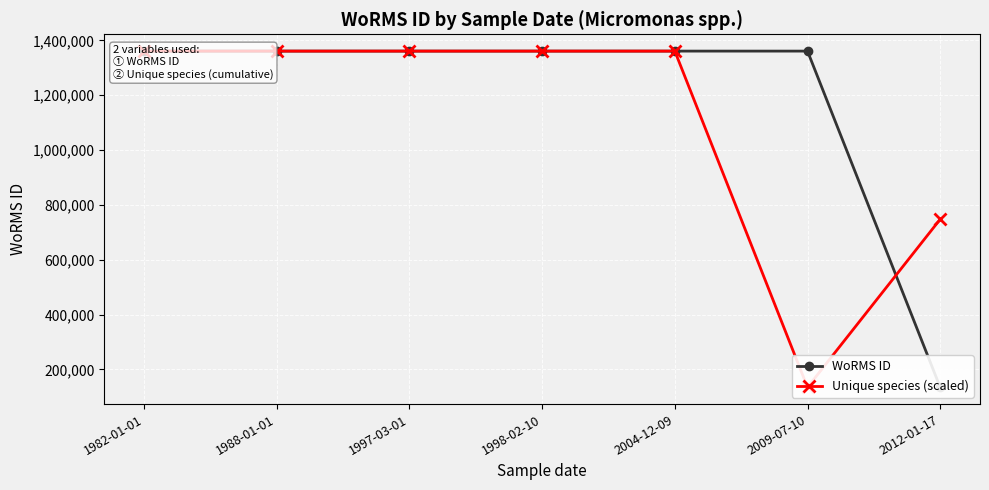

What is the difference between the maximum and second lowest values in the WoRMS ID series?

2